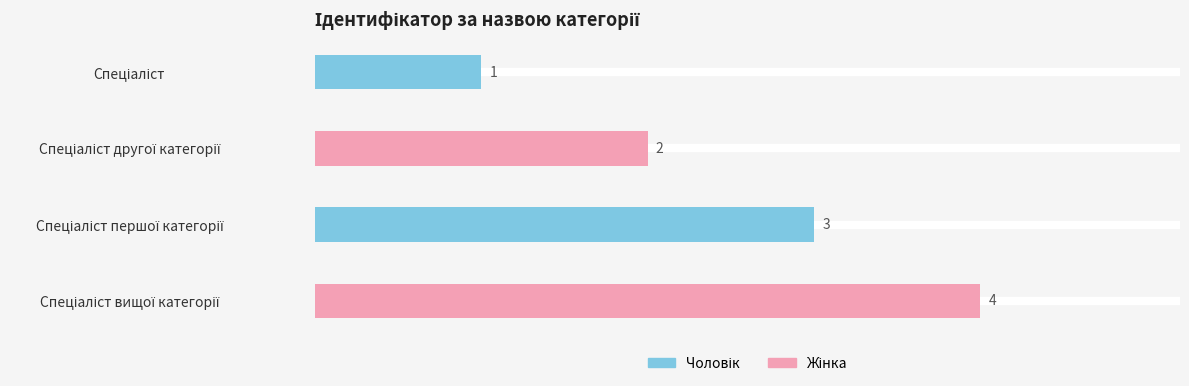

How many values are between 2 and 4?

3